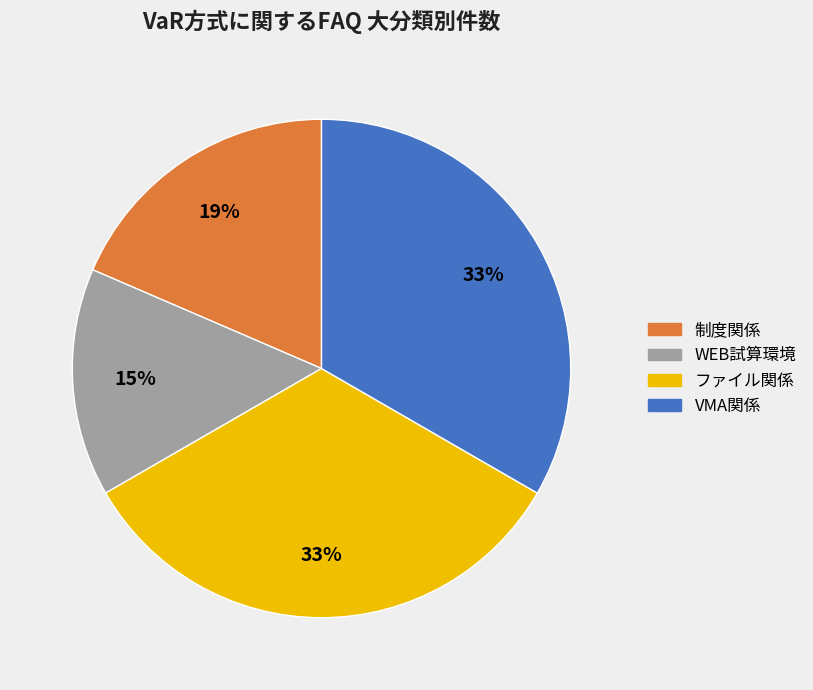

Between 制度関係 and VMA関係, which is larger?

VMA関係